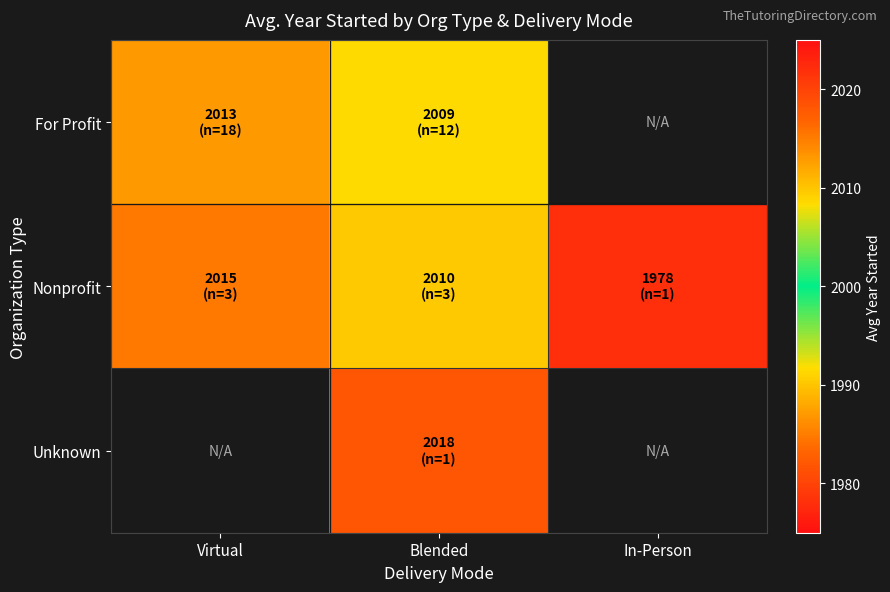

What is the greatest value displayed?

2018.0